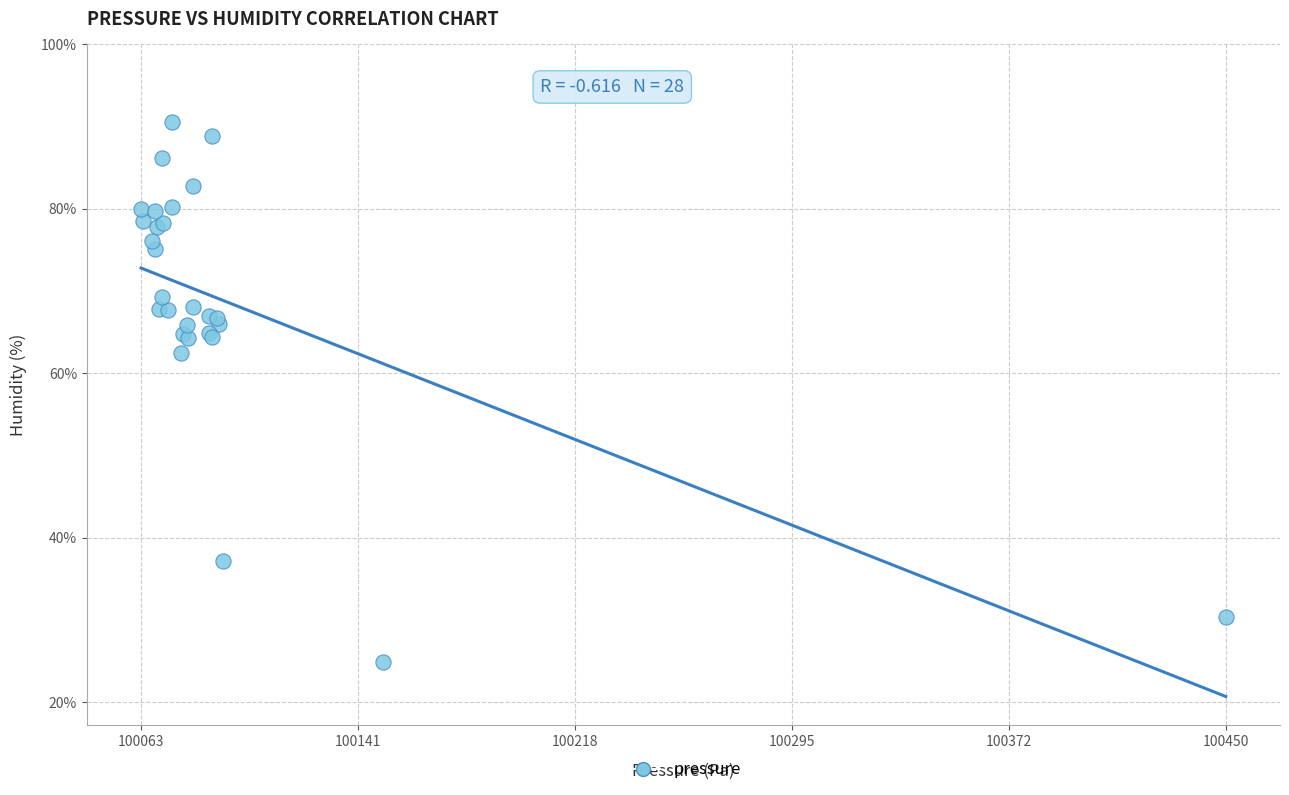

What Y value in the scatter plot is closest to 57?

62.5